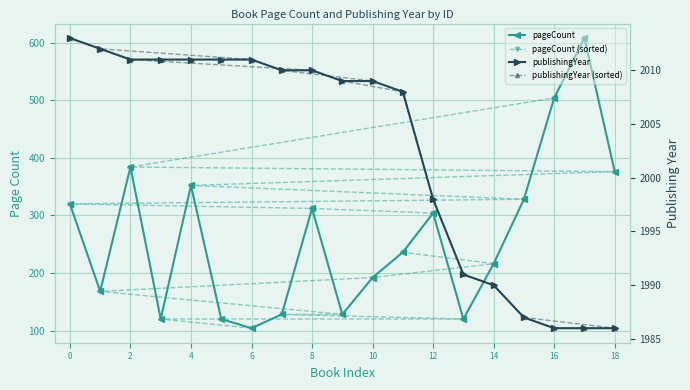

What are all the series names shown in the legend?

pageCount, pageCount (sorted), publishingYear, publishingYear (sorted)